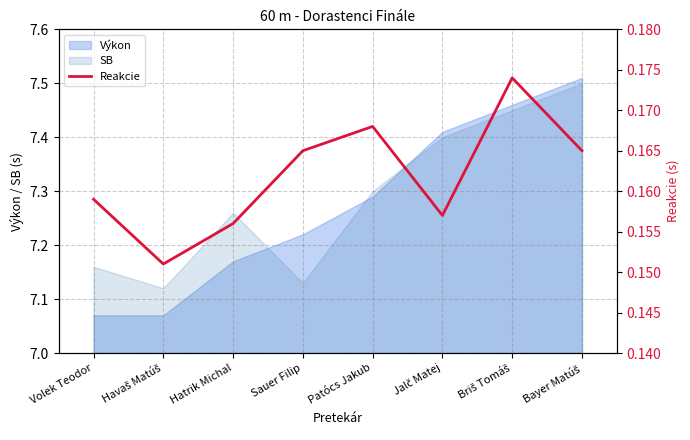

Rank the categories by value from lowest to highest.

Havaš Matúš, Hatrik Michal, Jalč Matej, Volek Teodor, Sauer Filip, Bayer Matúš, Patócs Jakub, Briš Tomáš